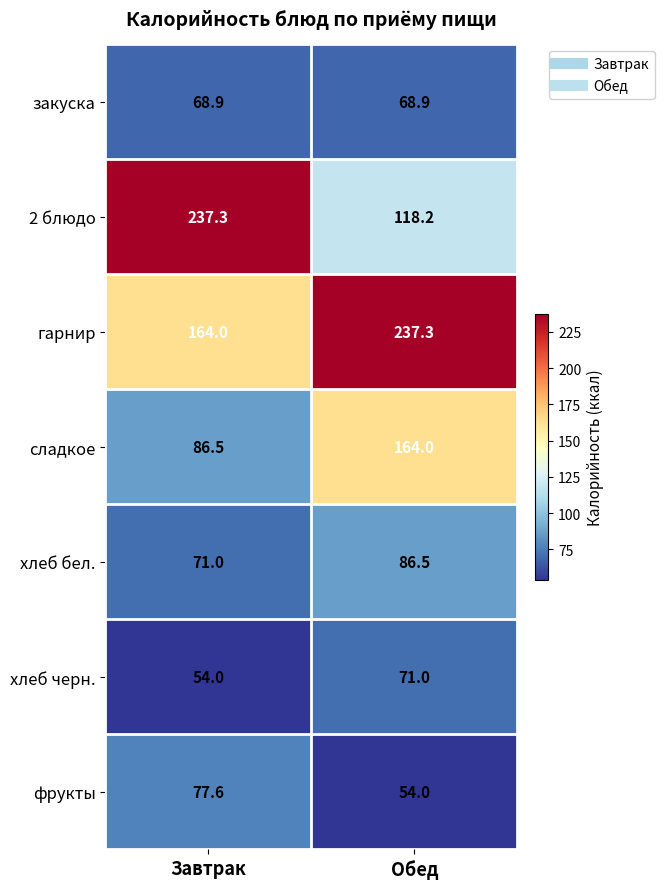

Reading left to right, what are all the values shown in this chart?

закуска: Завтрак=68.9	Обед=68.9
2 блюдо: Завтрак=237.3	Обед=118.2
гарнир: Завтрак=164.0	Обед=237.3
сладкое: Завтрак=86.5	Обед=164.0
хлеб бел.: Завтрак=71.0	Обед=86.5
хлеб черн.: Завтрак=54.0	Обед=71.0
фрукты: Завтрак=77.6	Обед=54.0